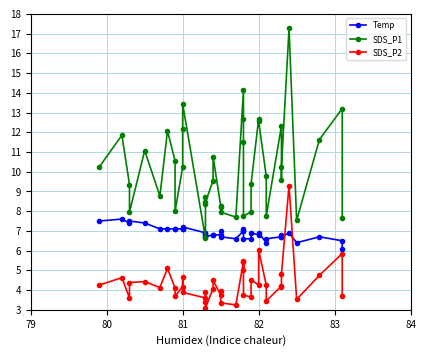

What is the difference between the maximum and minimum values in the SDS_P1 series?

10.6